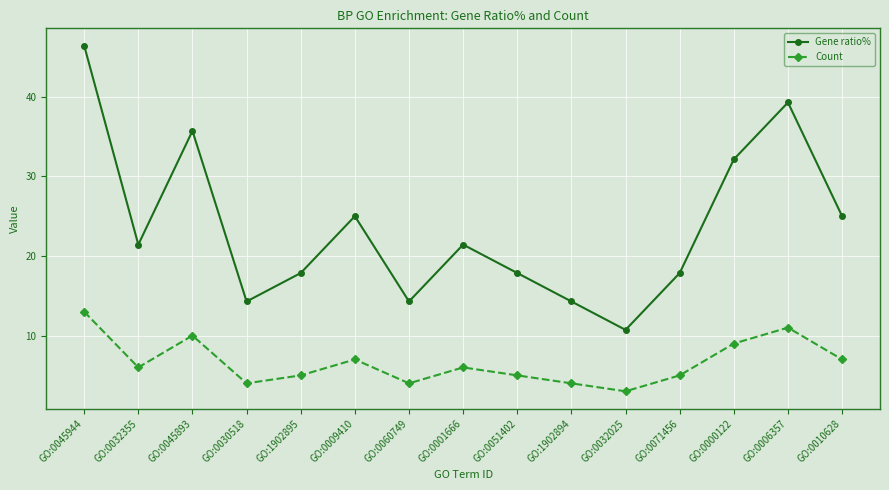

What is the average value of the Gene ratio% series?

23.6